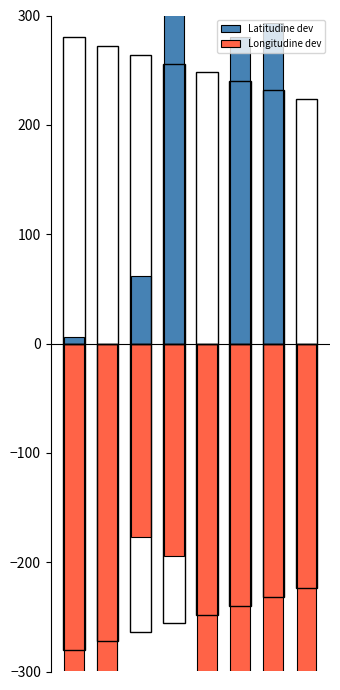

The Longitudine dev series shows -194.4 at 3. True or false?

True